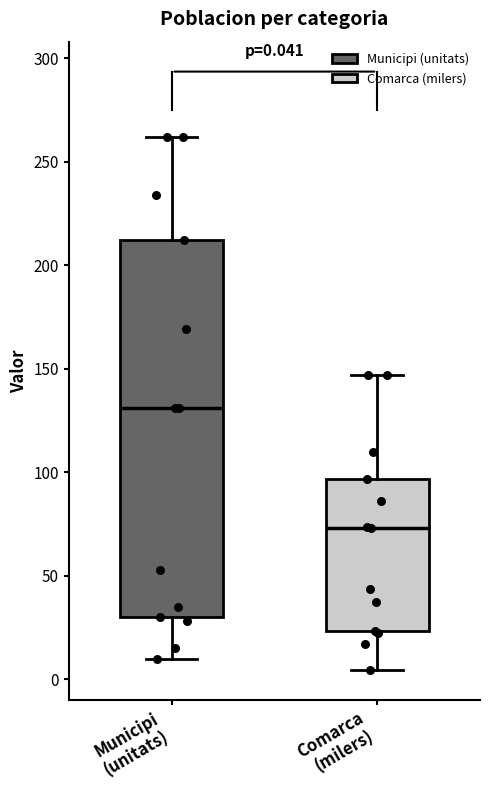

Which box is the tallest, from its lower edge to its upper edge?

Municipi (unitats)